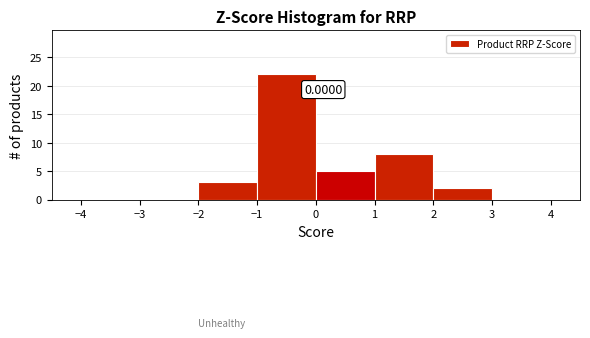

Over which range of the x-axis is the bar tallest?

-1 to 0